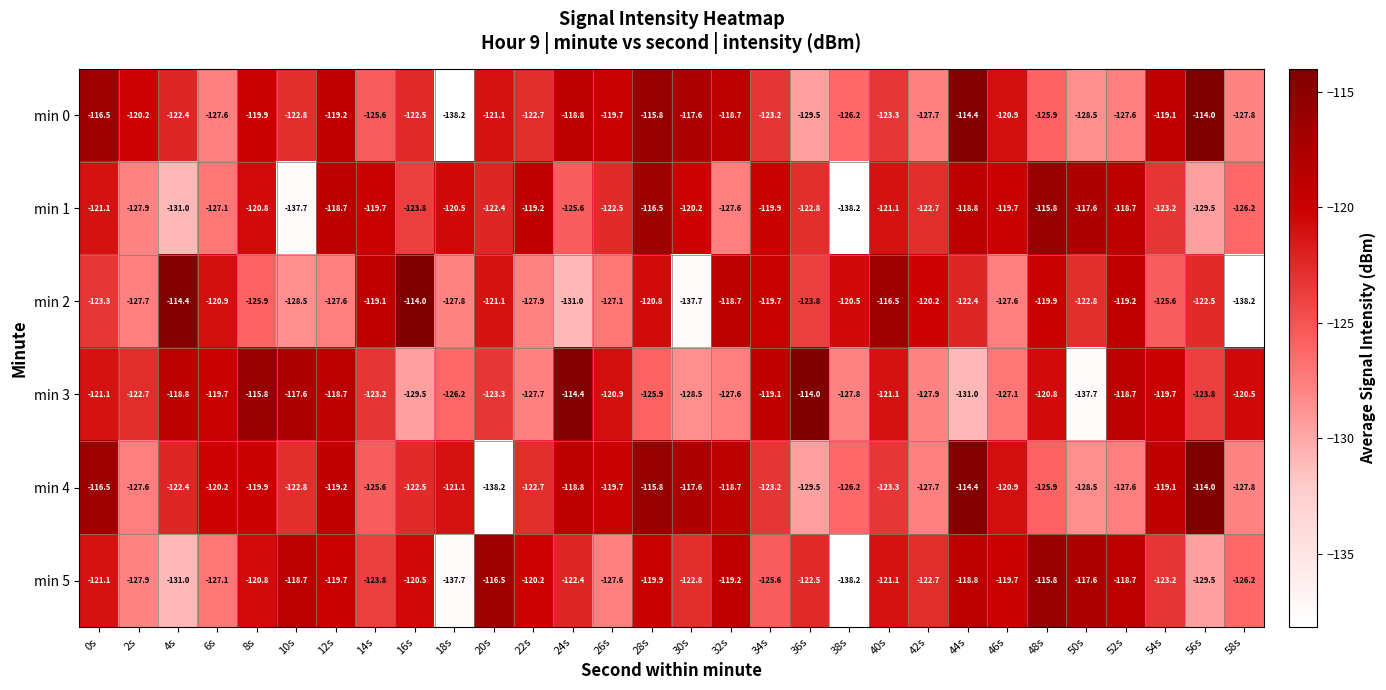

At which category is the sum across all series the highest?

28s